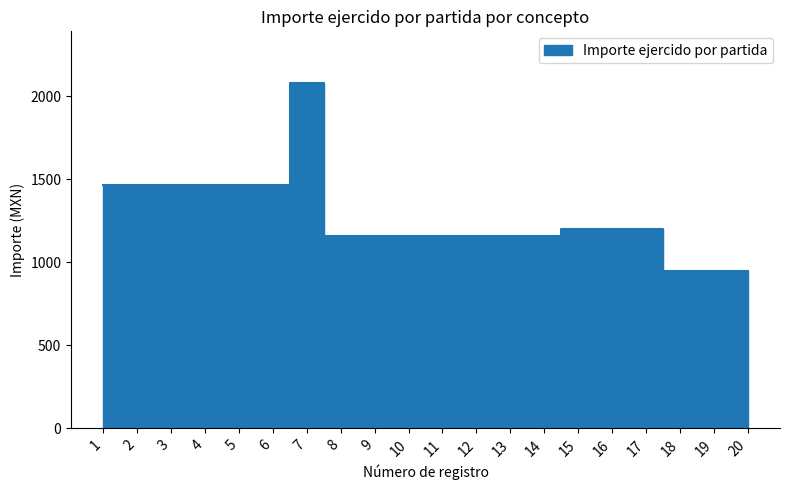

What is the sum of the values at 3 and 7?

3546.7